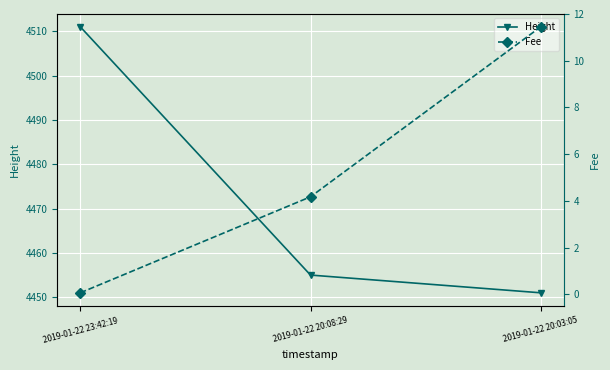

Where is Fee nearest to the value 5?

2019-01-22 20:08:29